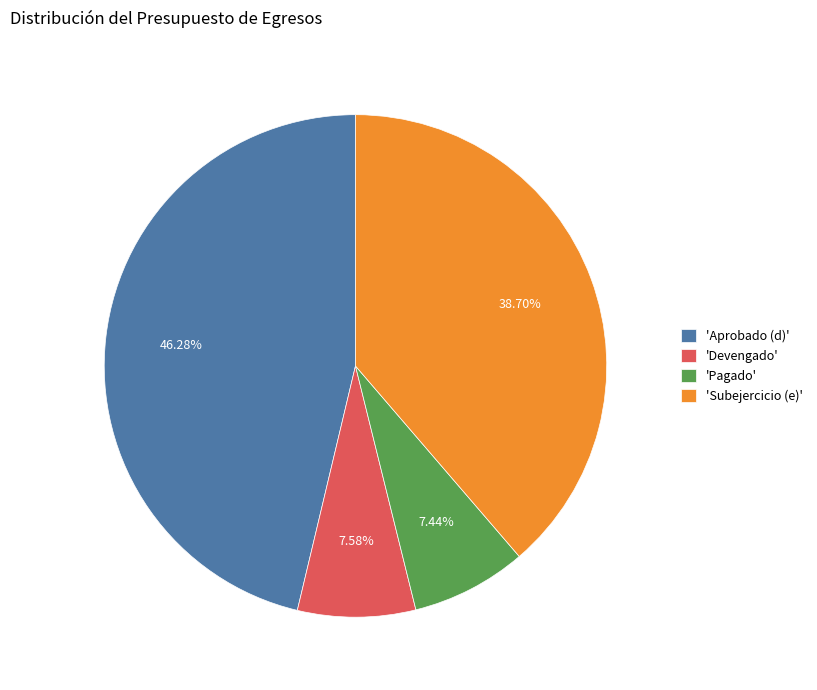

What is the ratio of the value at 'Aprobado (d)' to the value at 'Subejercicio (e)'?

1.2